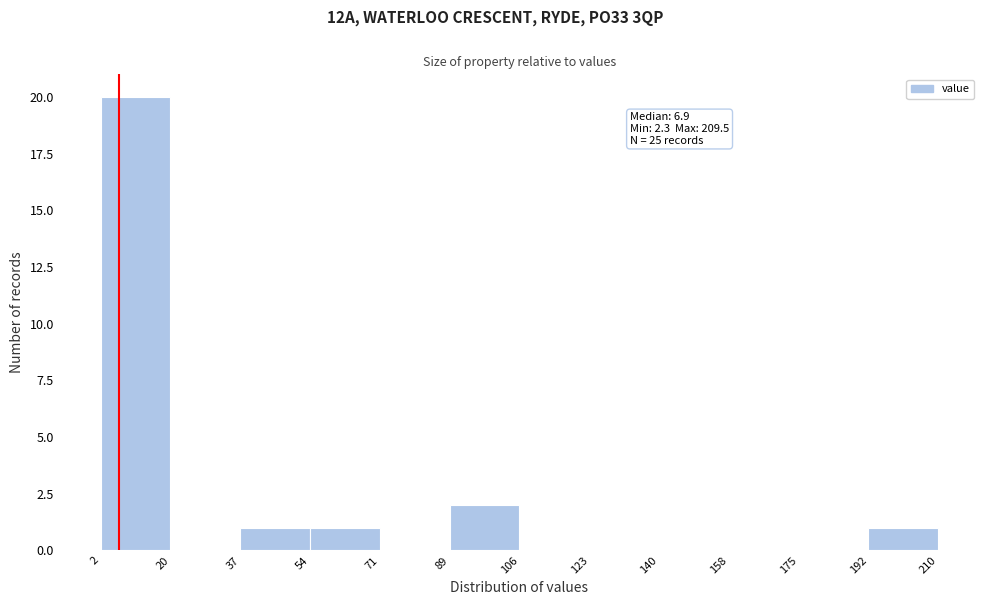

Which range on the x-axis has the tallest bar?

2 to 20